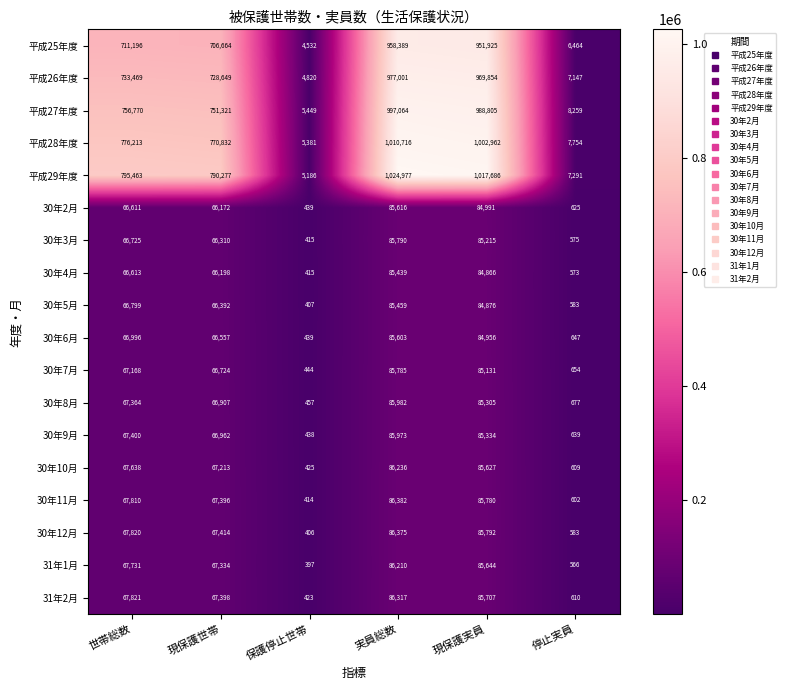

At which category does the chart reach its peak across all series?

実員総数